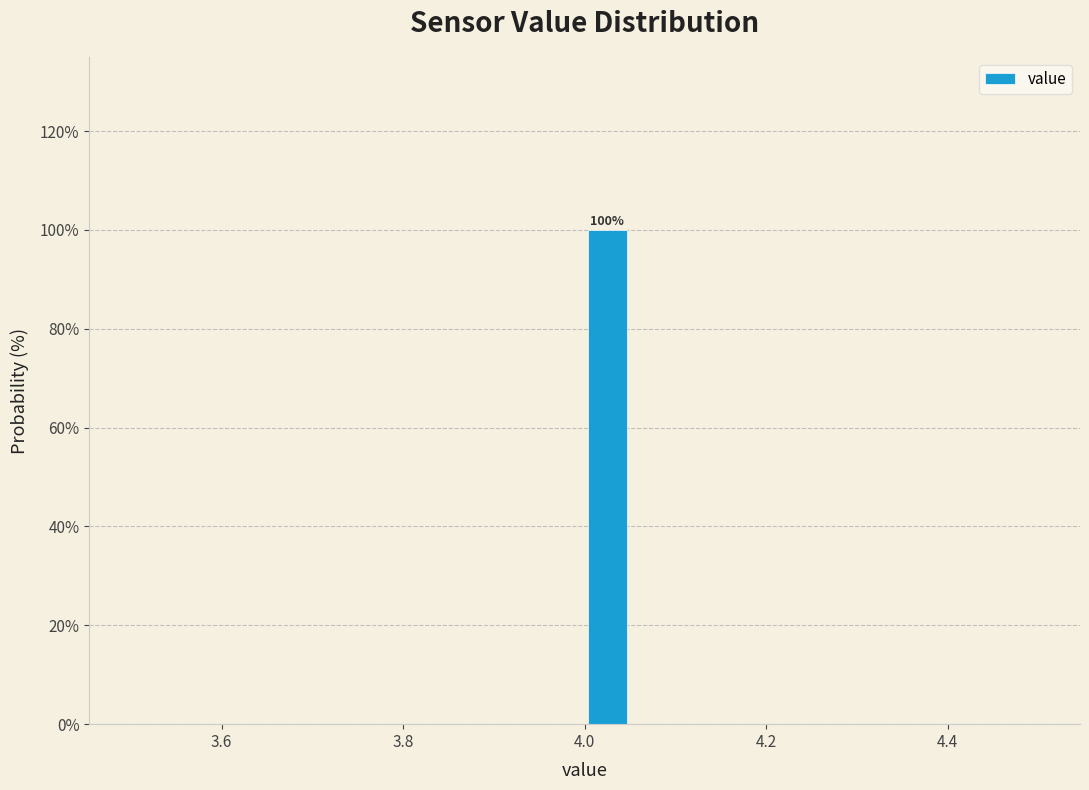

Read against the x-axis, roughly where is the centre of the tallest bar?

4.02